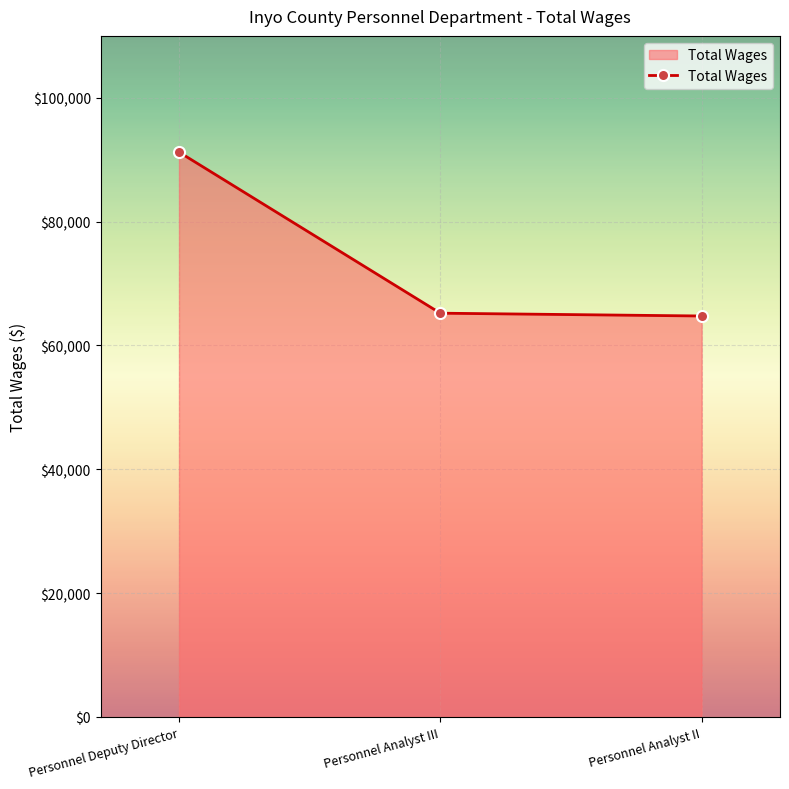

How many lines are shown in the chart?

1